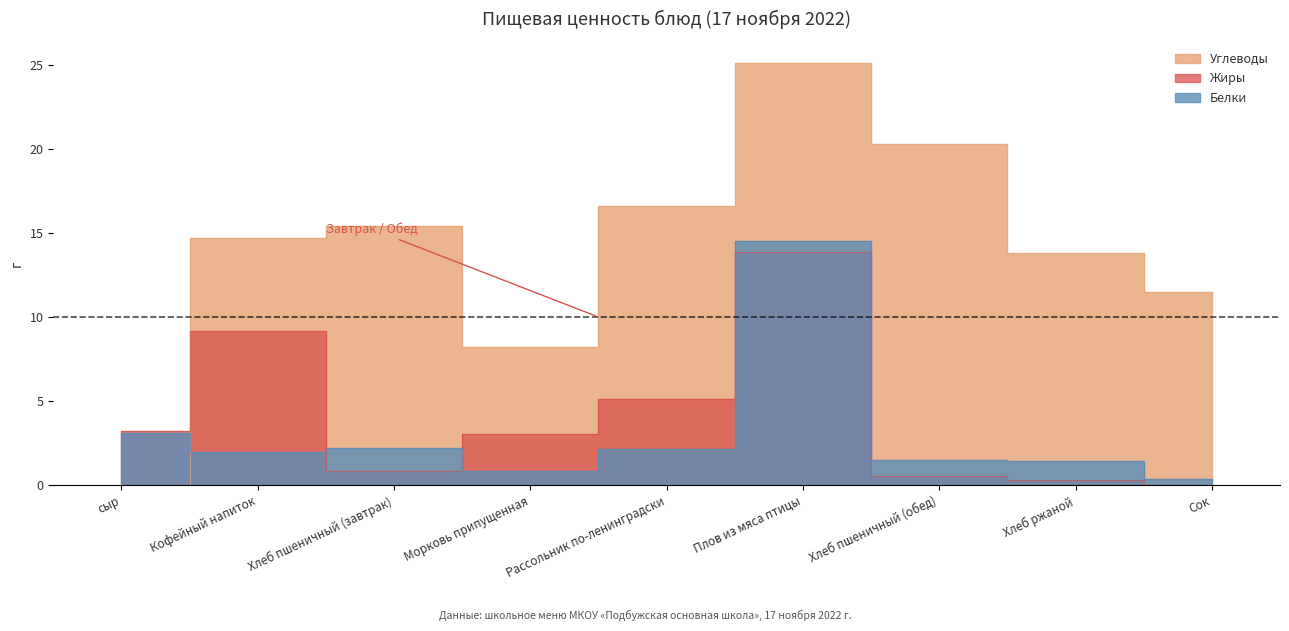

Does the chart have visible grid lines?

No